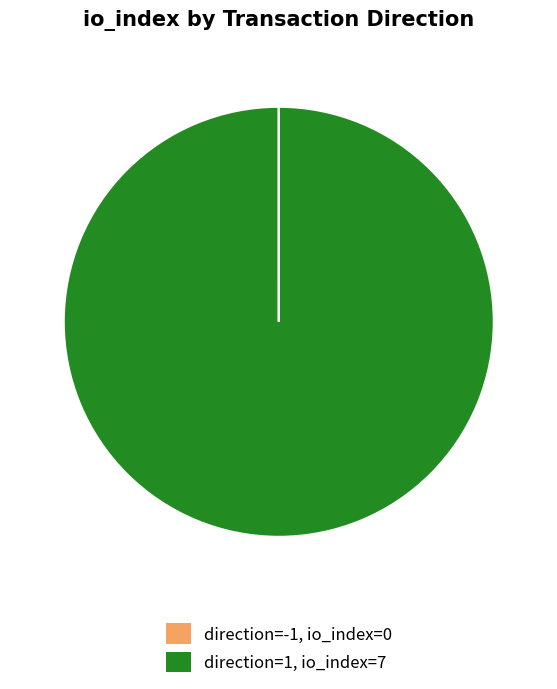

Which category accounts for the majority?

direction=1, io_index=7